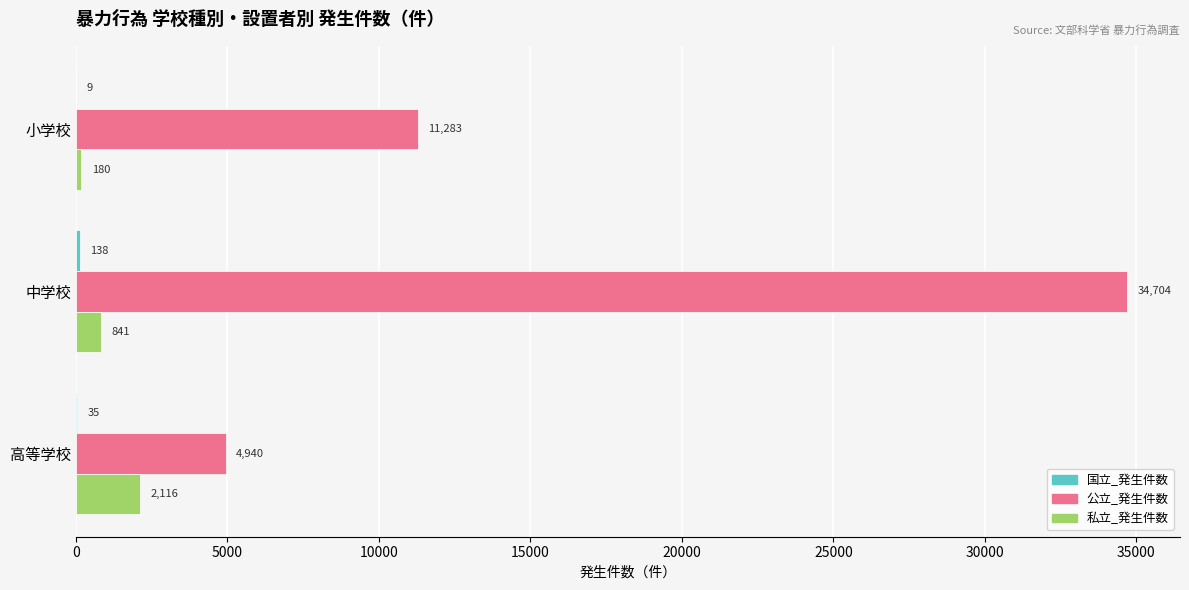

Which series has the widest spread of values?

公立_発生件数